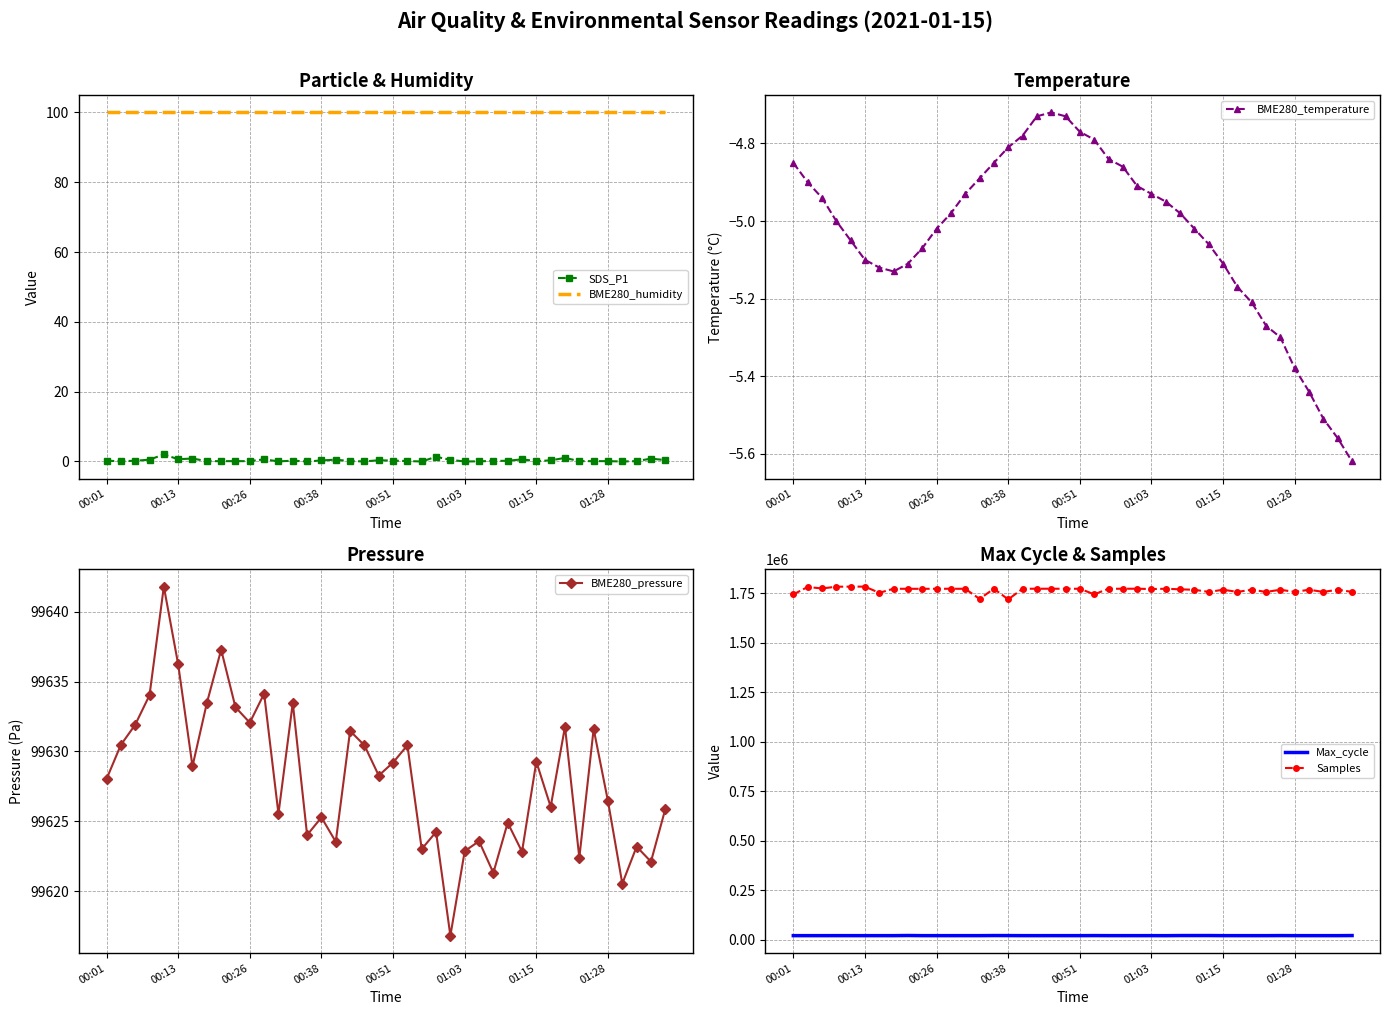

In SDS_P1, how many points are higher than both neighbors (excluding endpoints)?

10